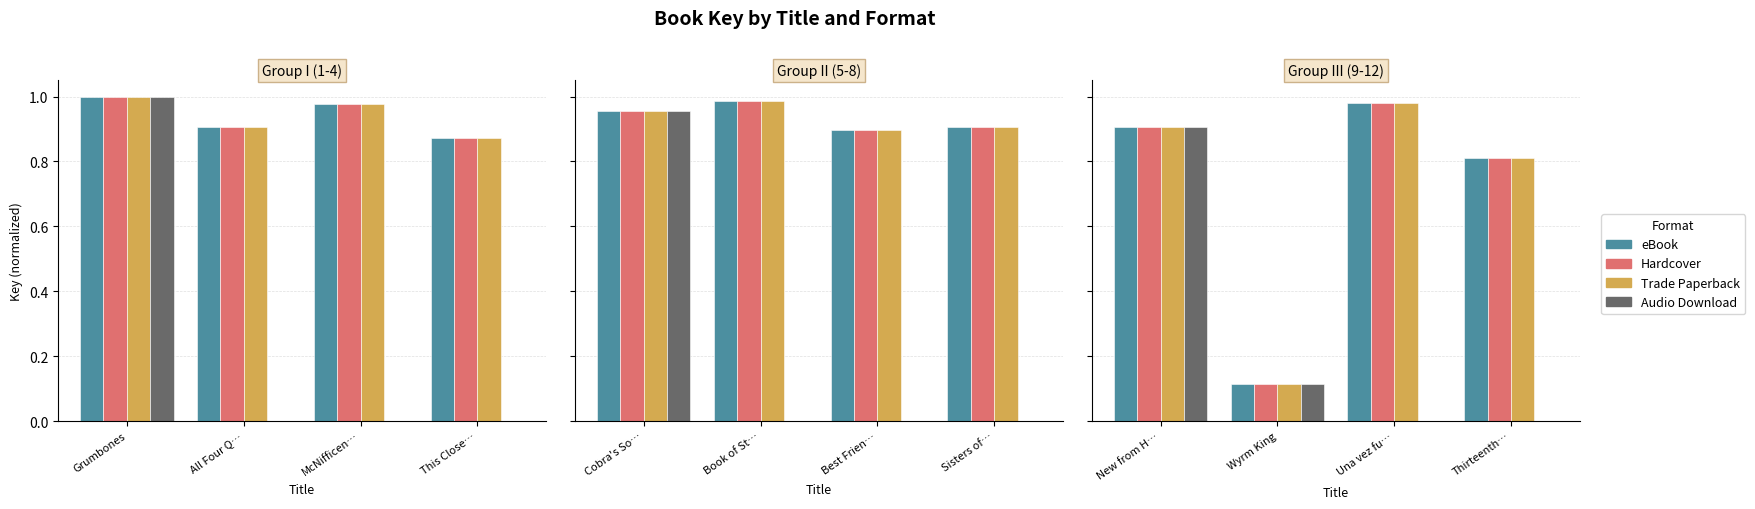

Count the Audio Download values in the range 0 to 1.

4